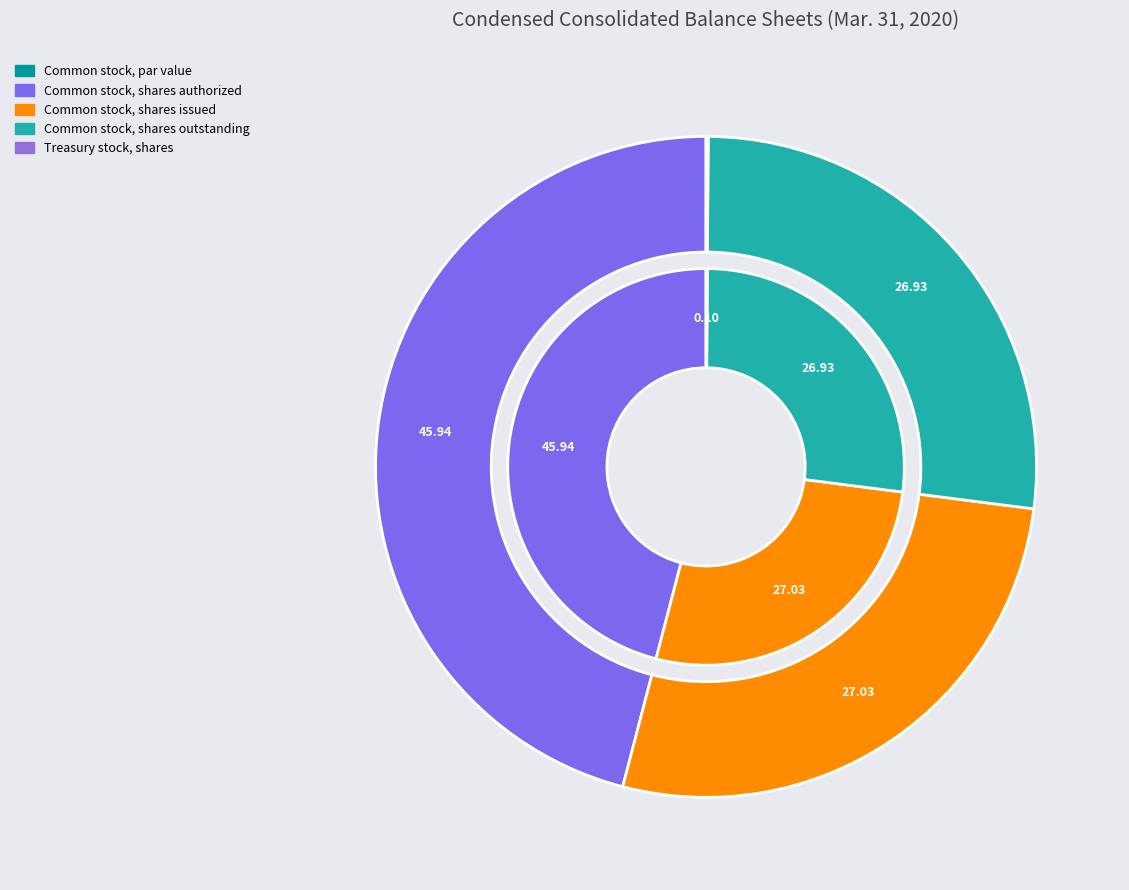

How many segments does this pie chart have?

5